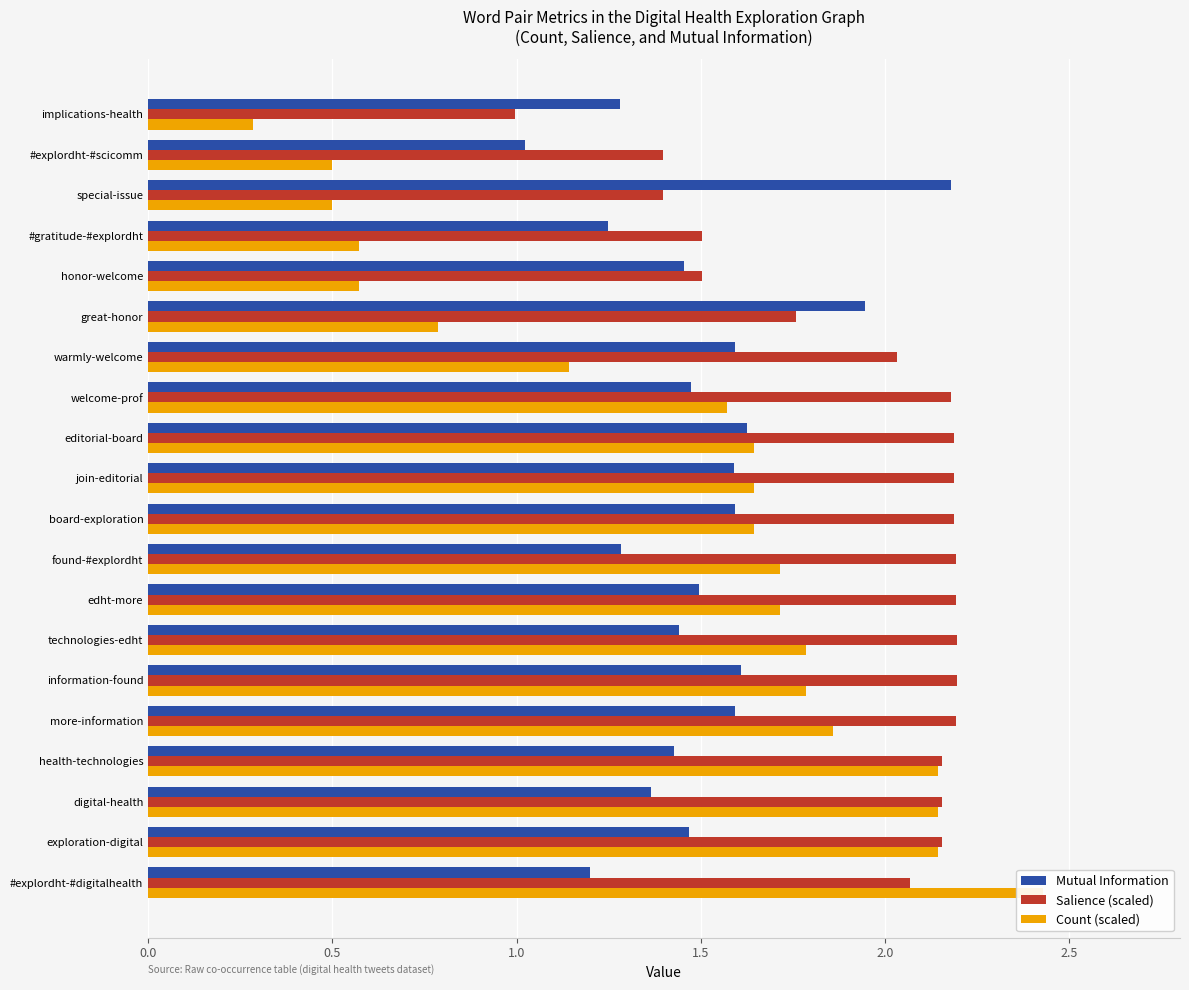

The Count (scaled) series shows 2.4 at technologies-edht. True or false?

False